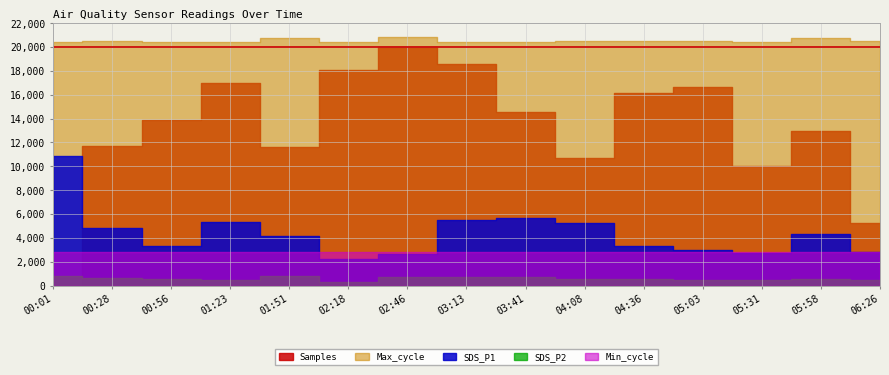

What is the value of the Max_cycle point at the 2nd from the left?

20494.0